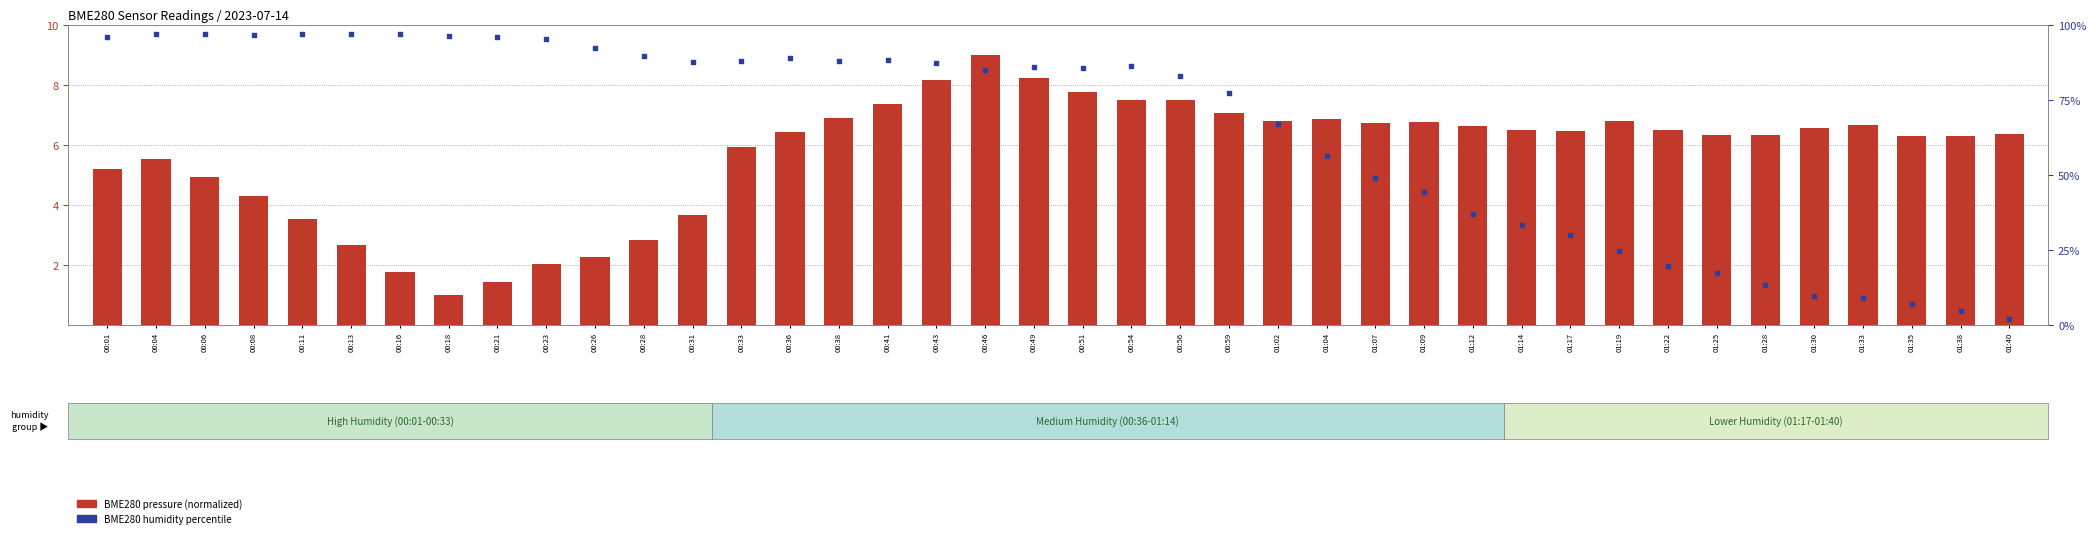

Which series has the largest Y range (max minus min)?

BME280 humidity percentile